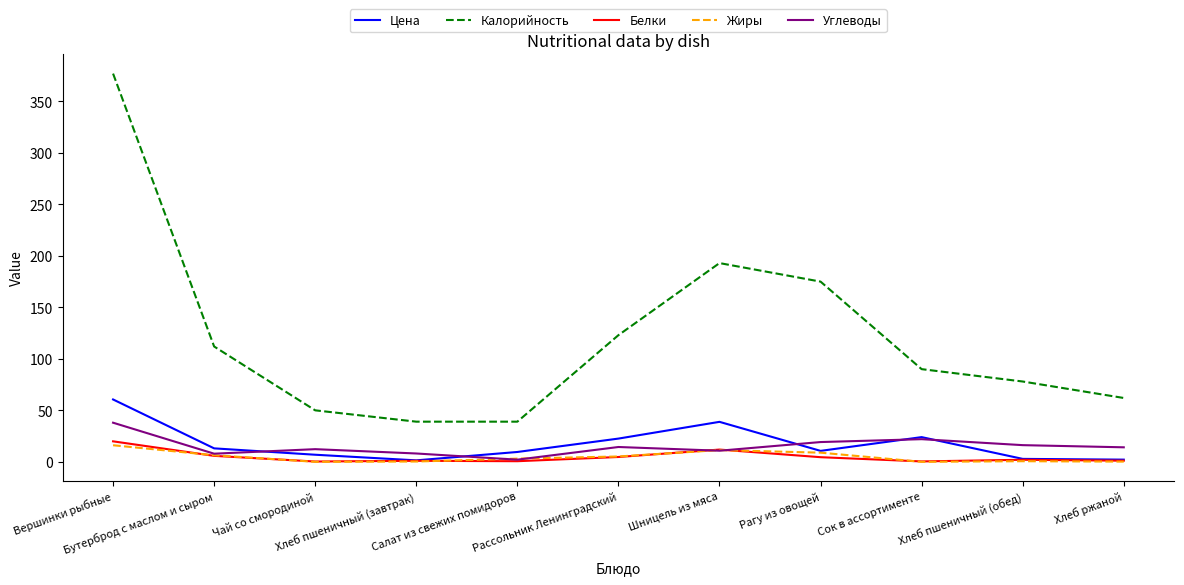

What is the highest value of the Белки series?

19.9